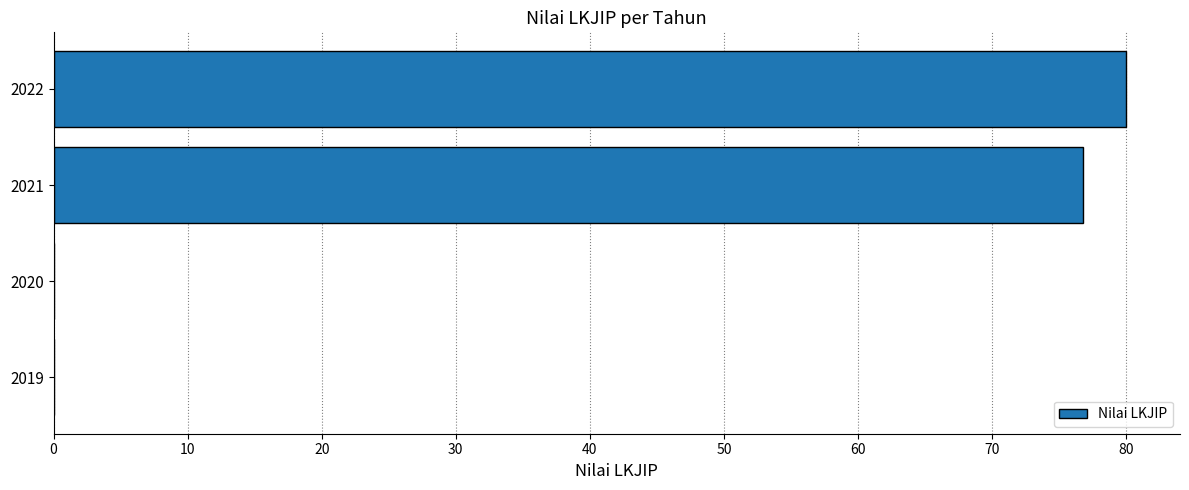

True or false: the data shows 0.0 at 2019.

True